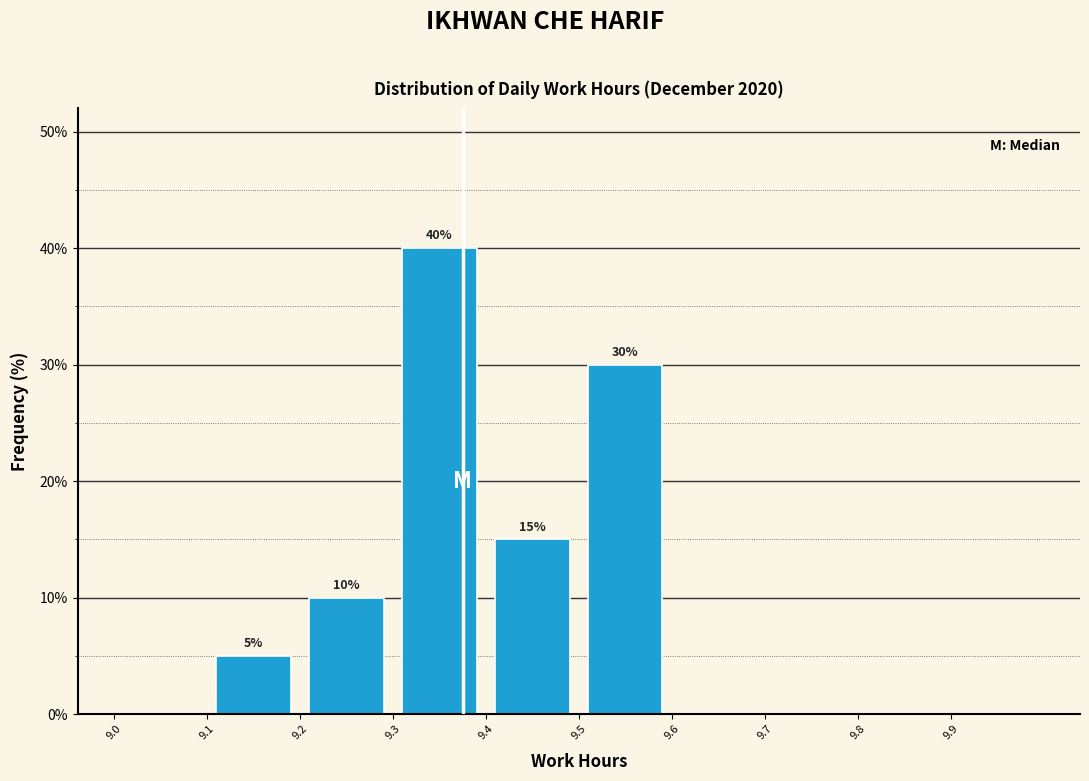

Over which range of the x-axis is the bar tallest?

9.3 to 9.4